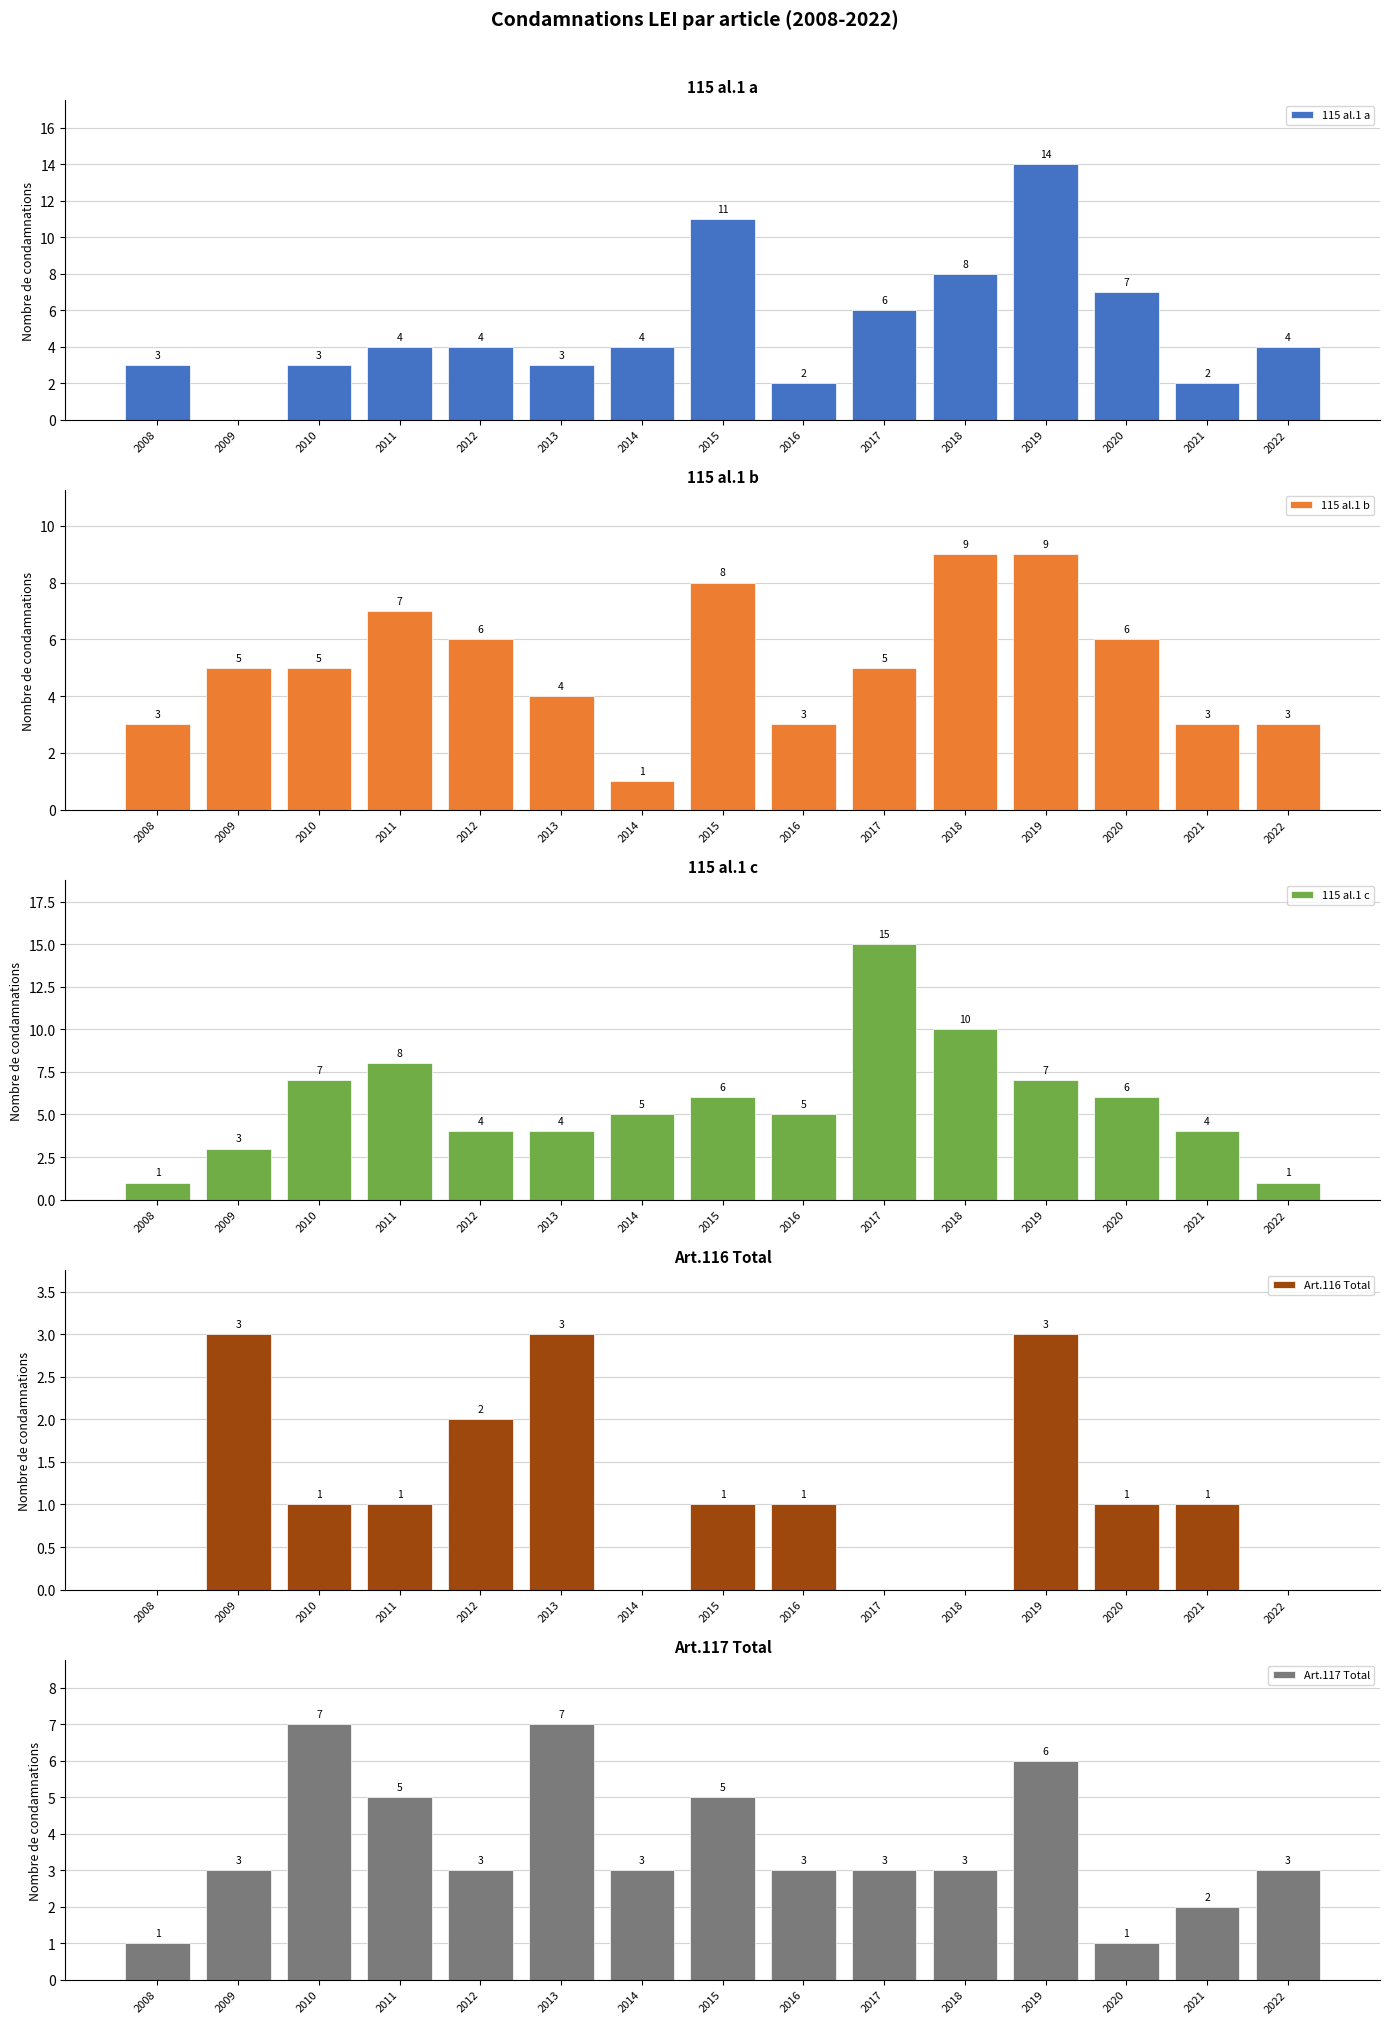

At how many categories does at least one series exceed 12?

2